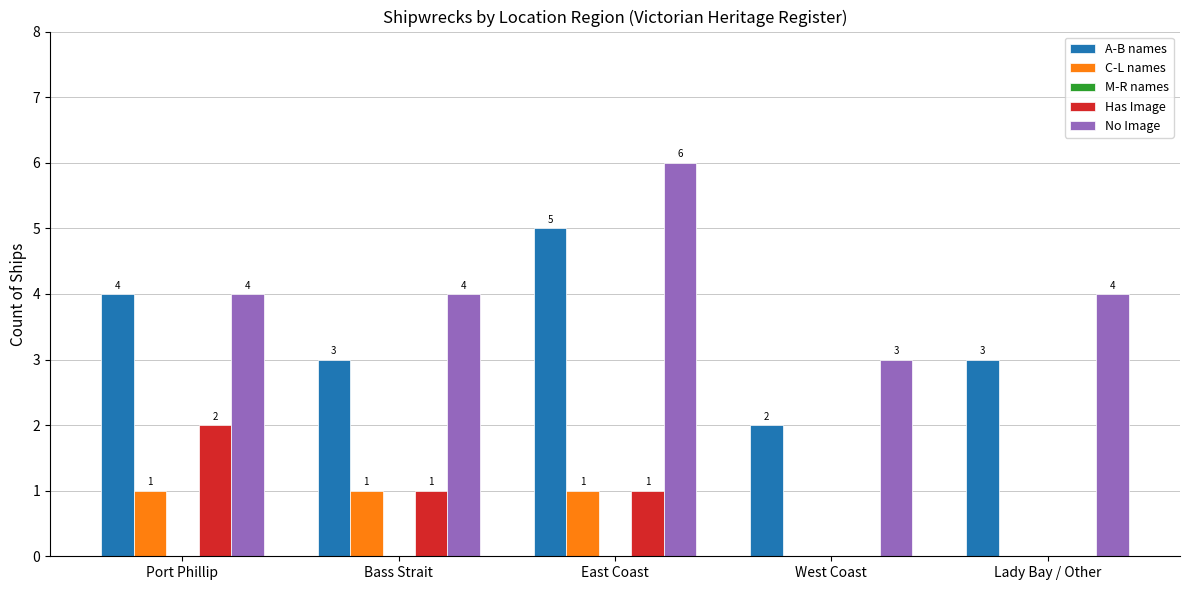

Which series has the largest total across all categories?

No Image